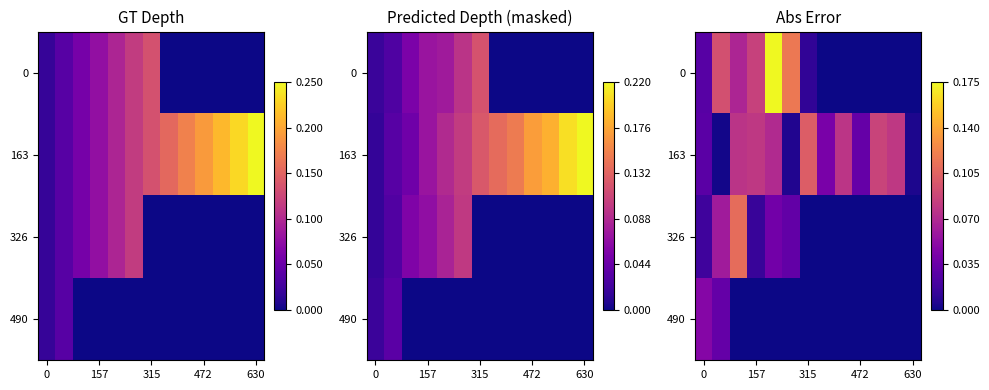

At how many categories does at least one series exceed 0?

13